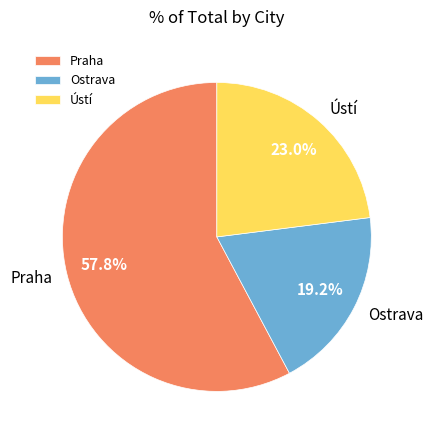

How many segments does this pie chart have?

3